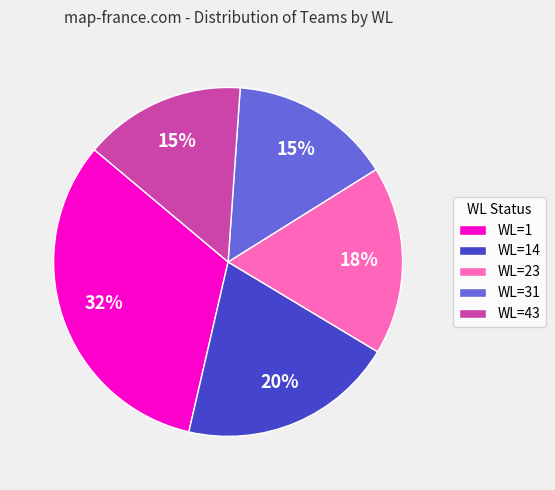

Which slice is the largest?

WL=1